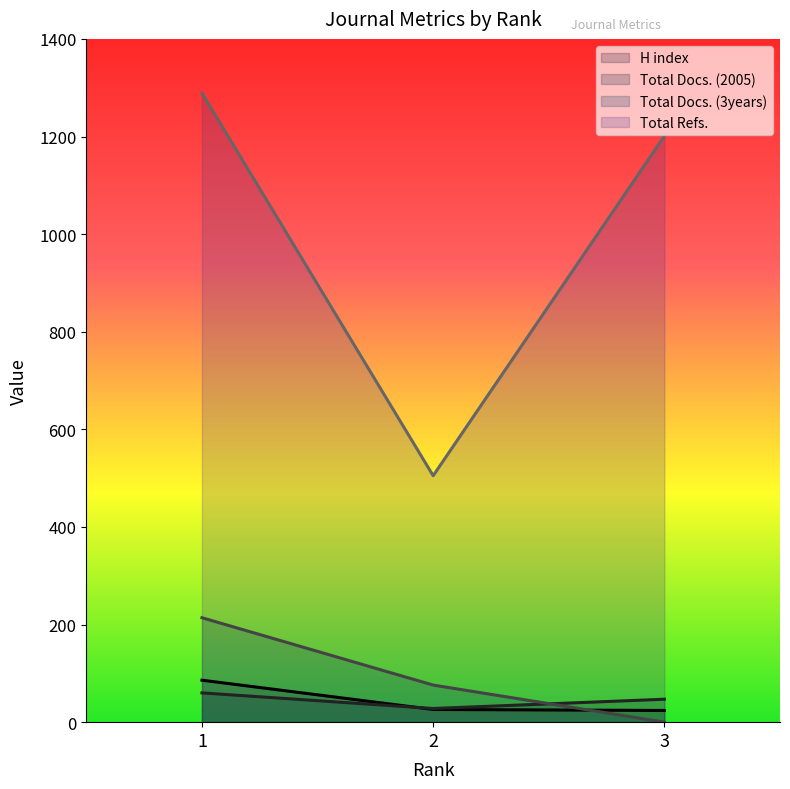

What is the difference between the maximum and second lowest values in the H index series?

60